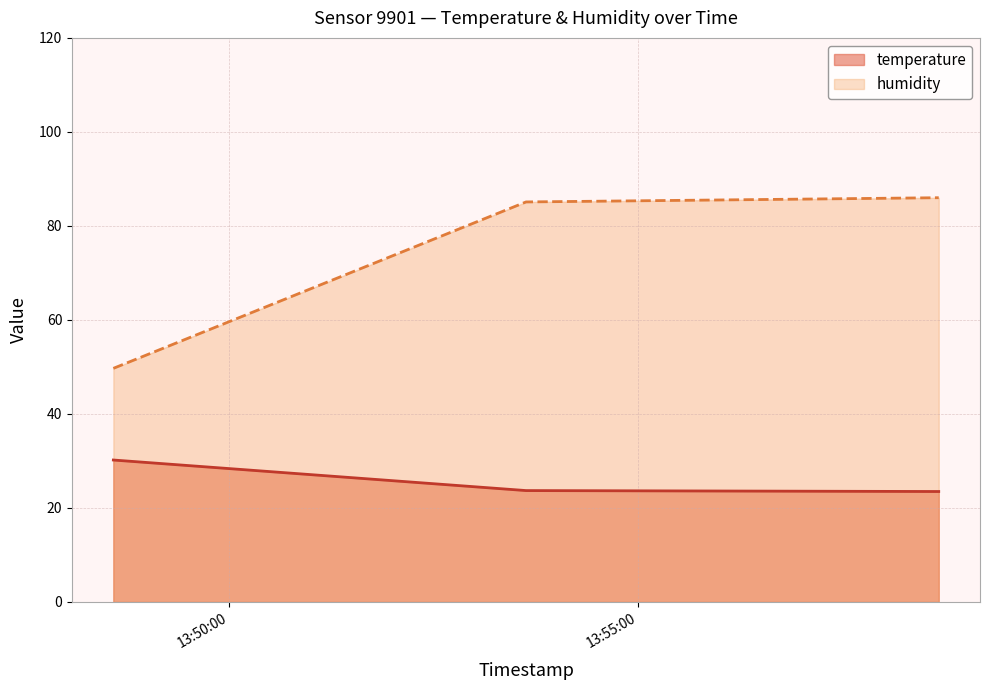

What is the difference between the highest and lowest values at 2022-08-19T13:58:41?

62.5